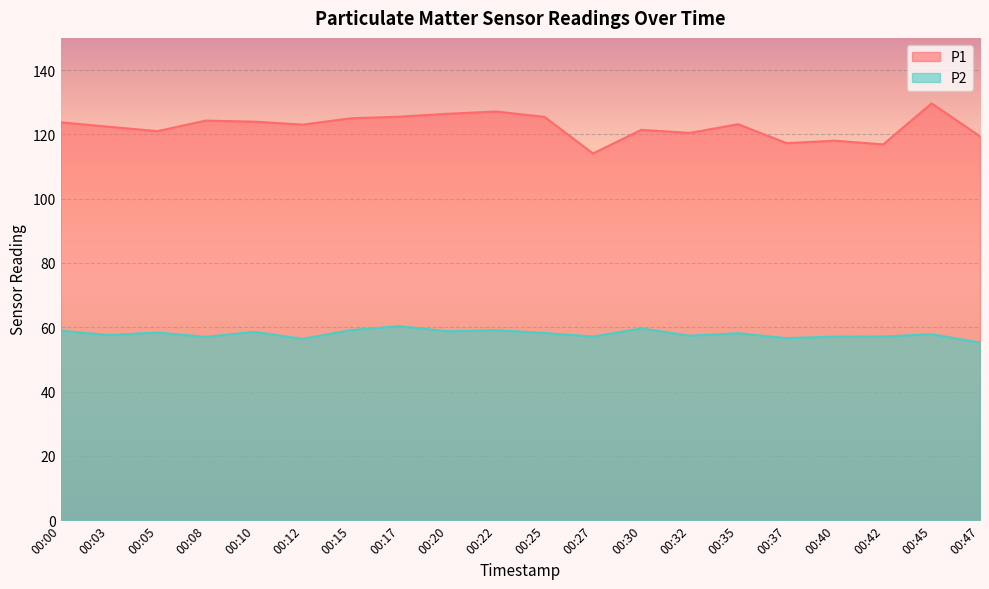

True or false: P1 and P2 intersect in this chart.

False